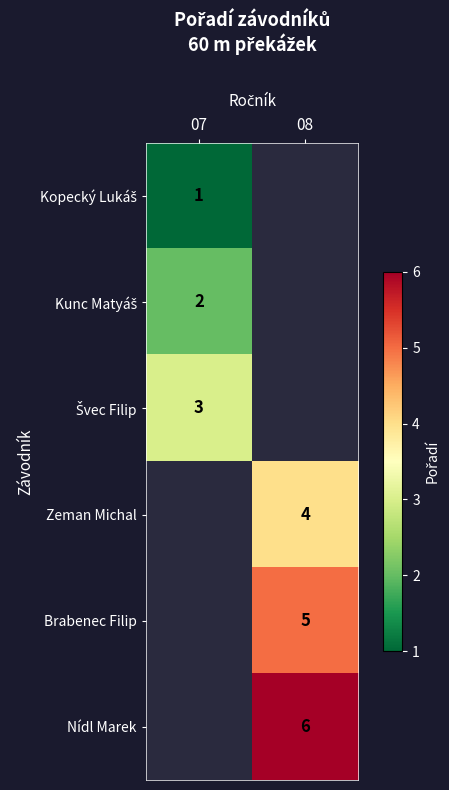

The value of Brabenec Filip at 08 is 5. True or false?

True